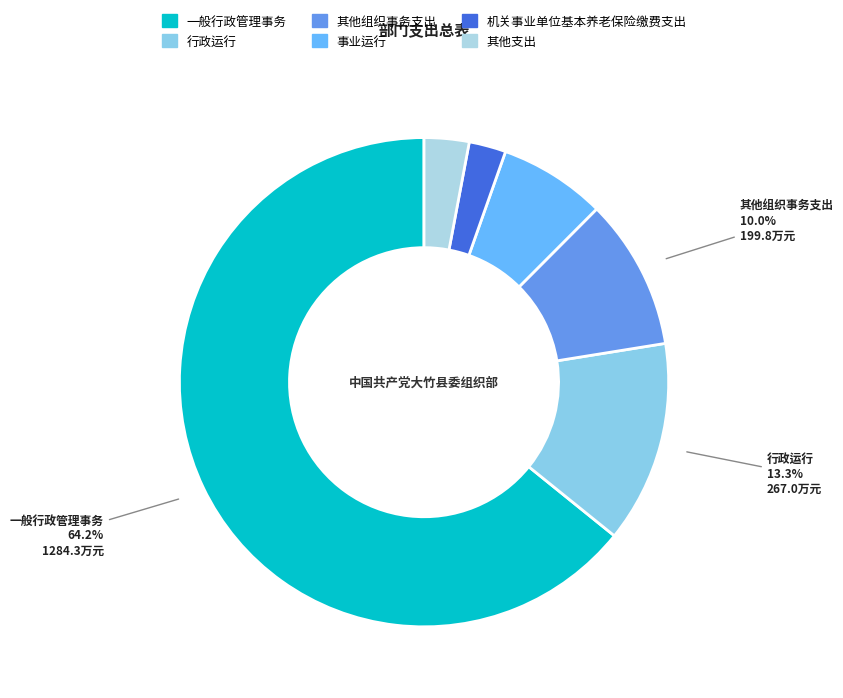

What is the majority slice?

一般行政管理事务